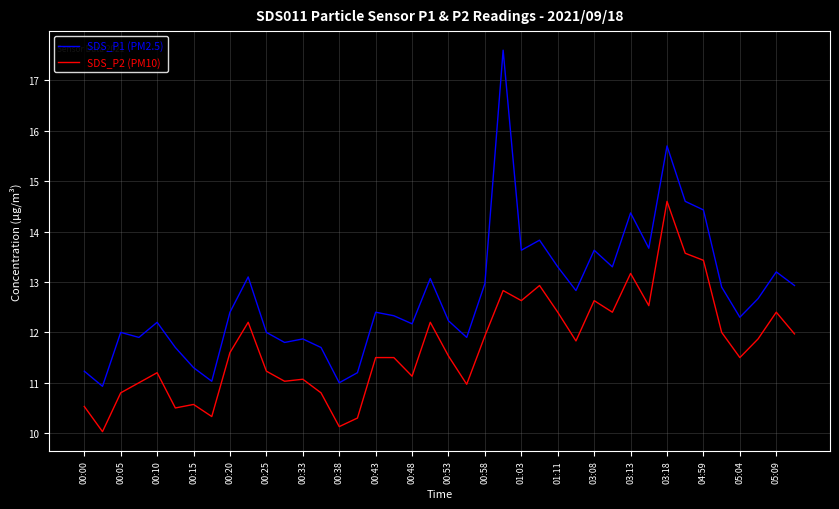

At how many categories does at least one series exceed 10?

40